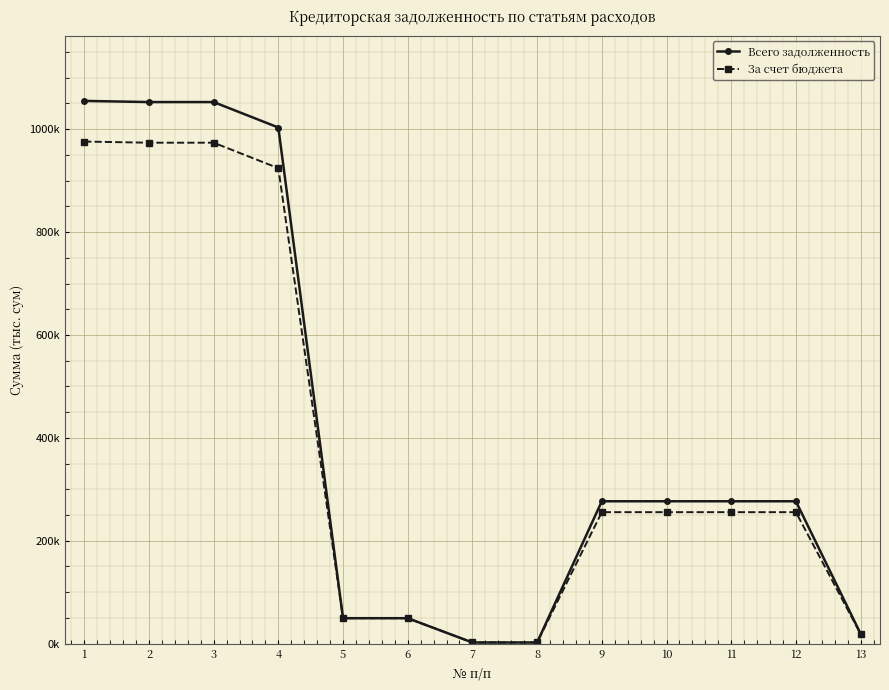

True or false: За счет бюджета and Всего задолженность cross at least once.

False